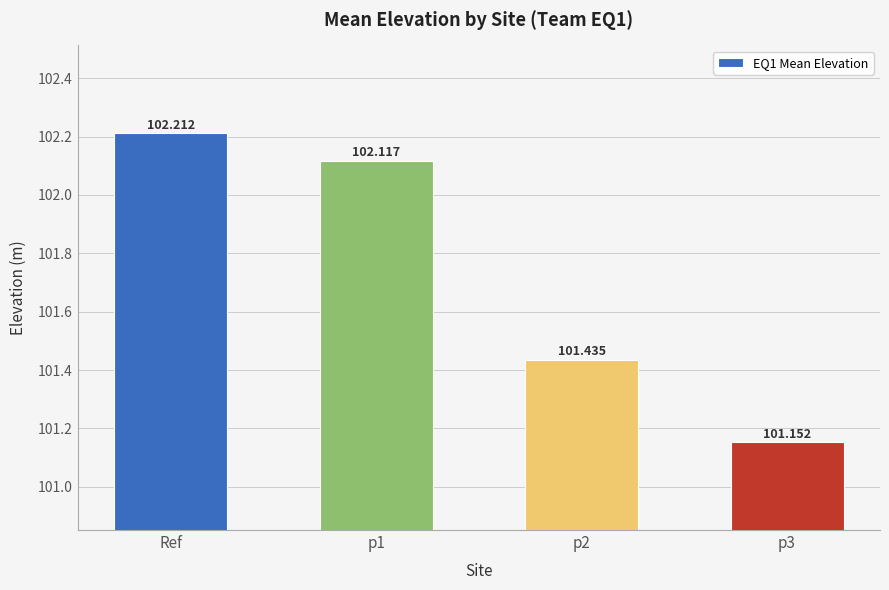

What is the minimum value shown in the chart?

101.2